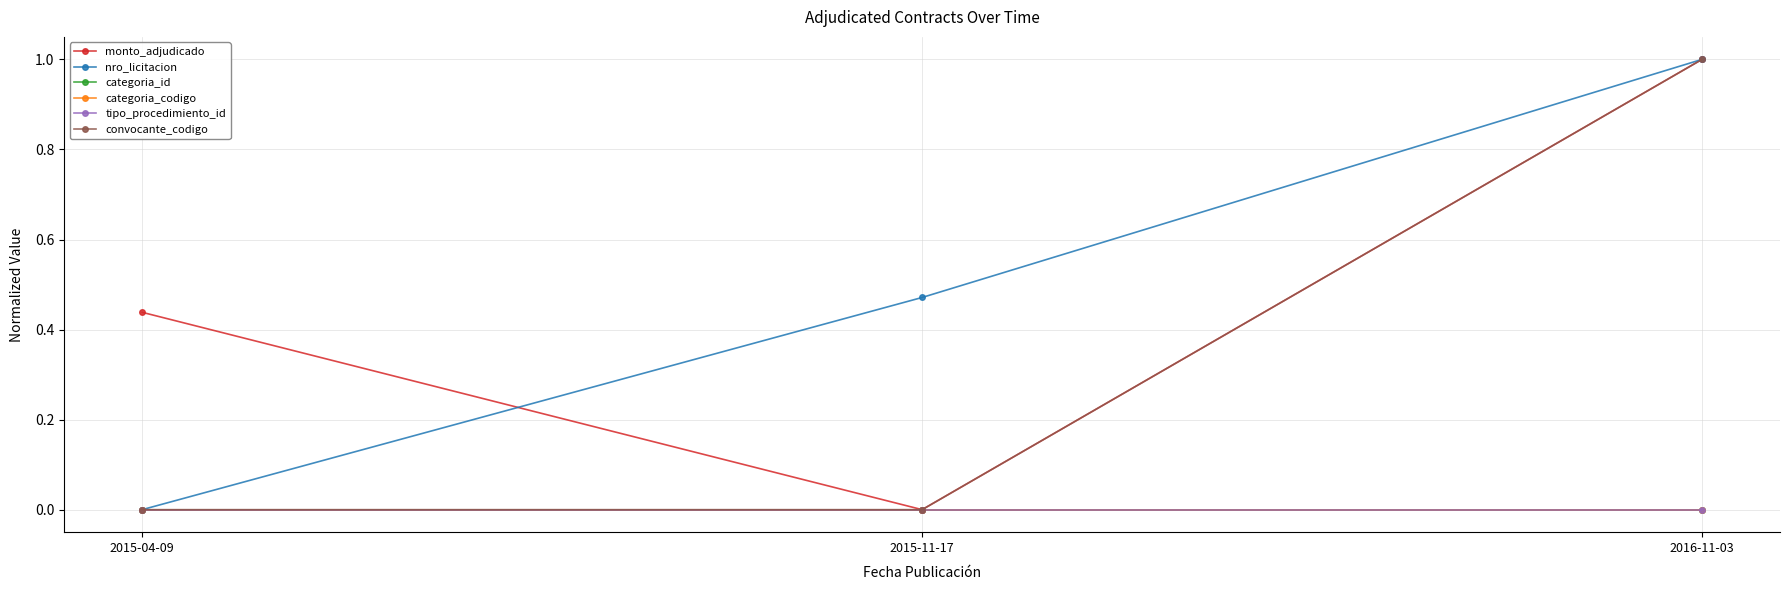

Is this an area chart (filled region under the line)?

No